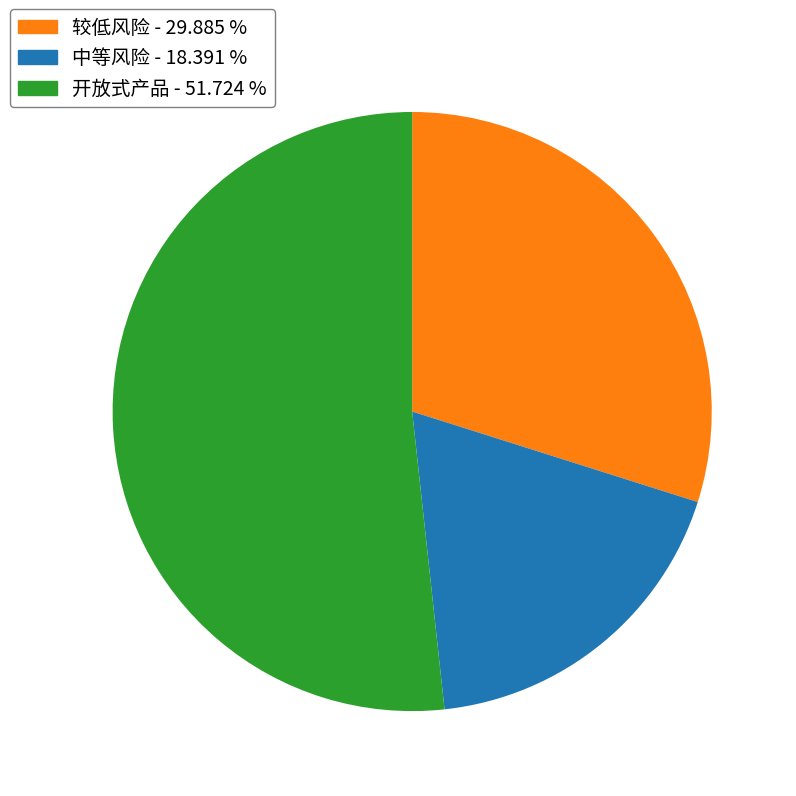

Rank the categories by value from lowest to highest.

中等风险 - 18.391 %, 较低风险 - 29.885 %, 开放式产品 - 51.724 %